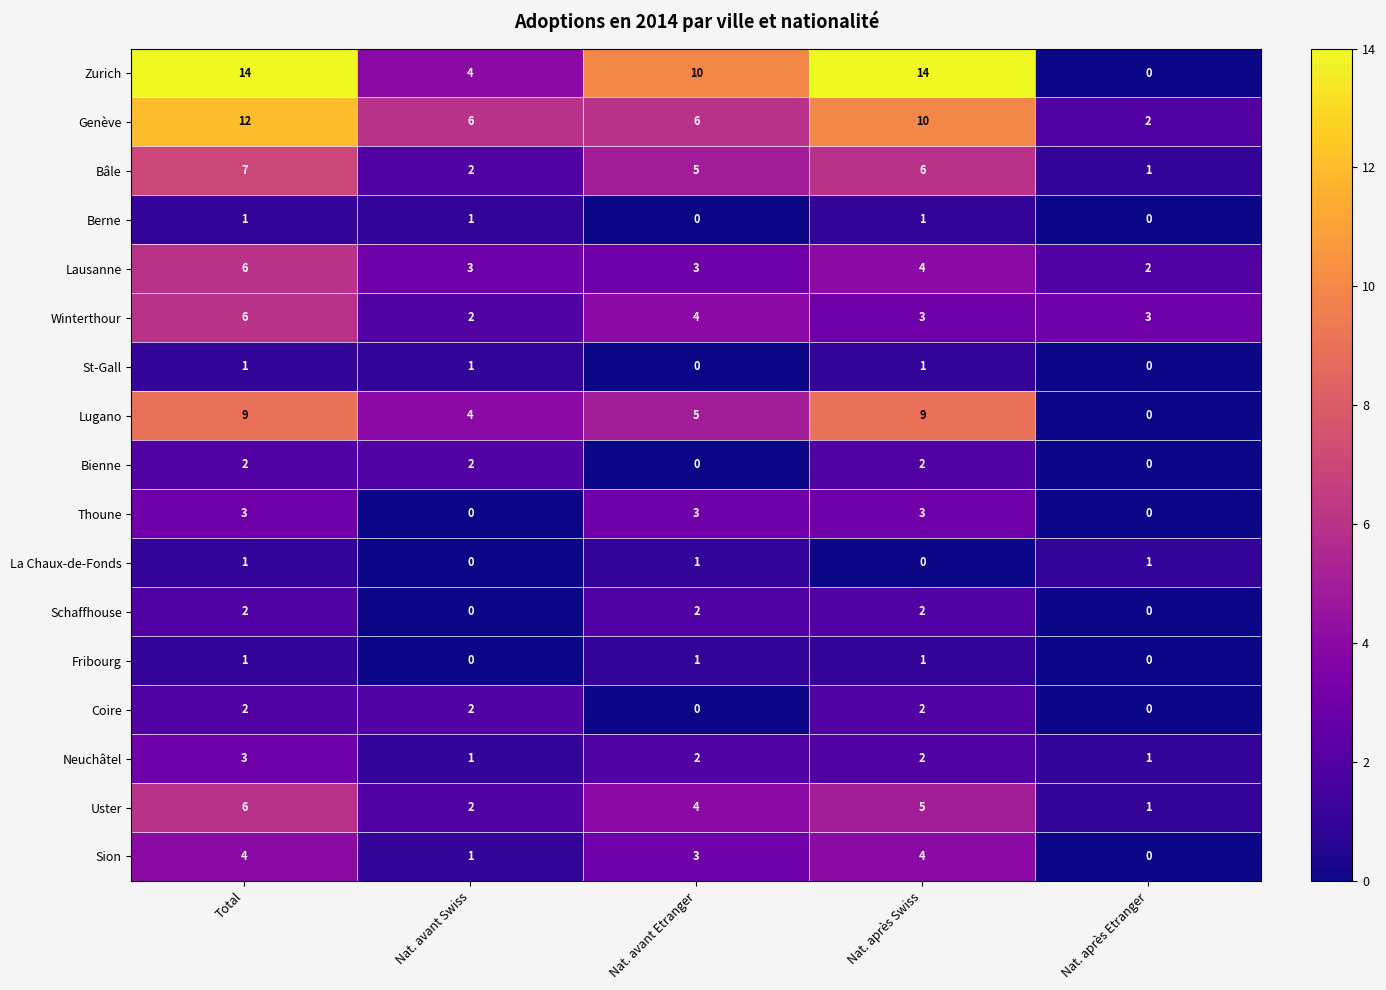

Is it true that Uster equals 8 at Nat. après Swiss?

False